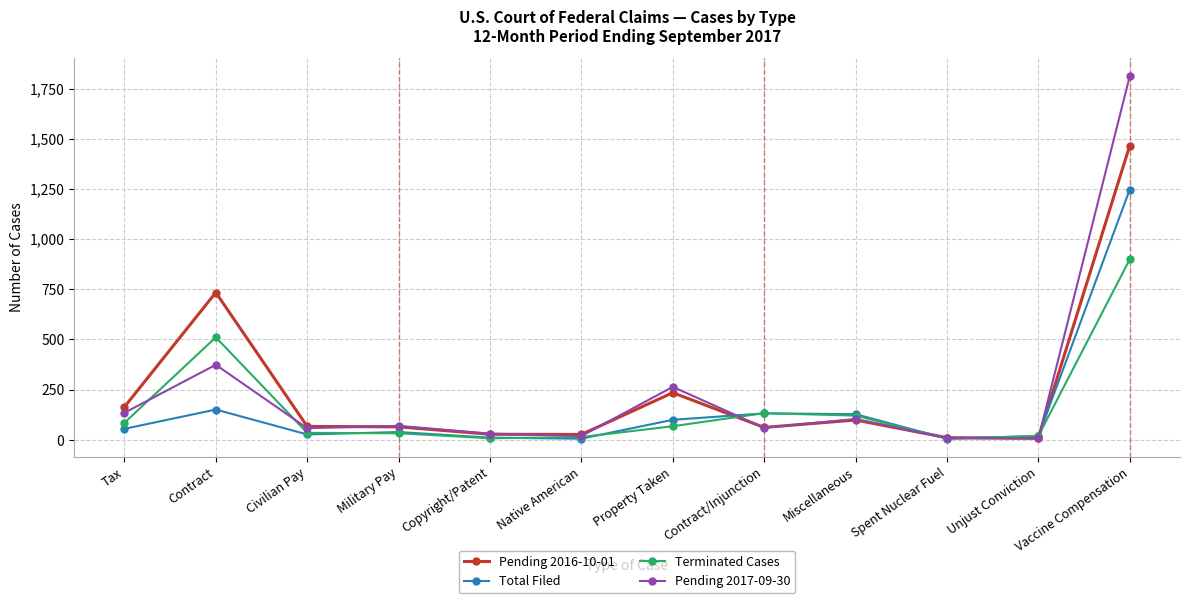

Which category has the highest value in the Total Filed series?

Vaccine Compensation